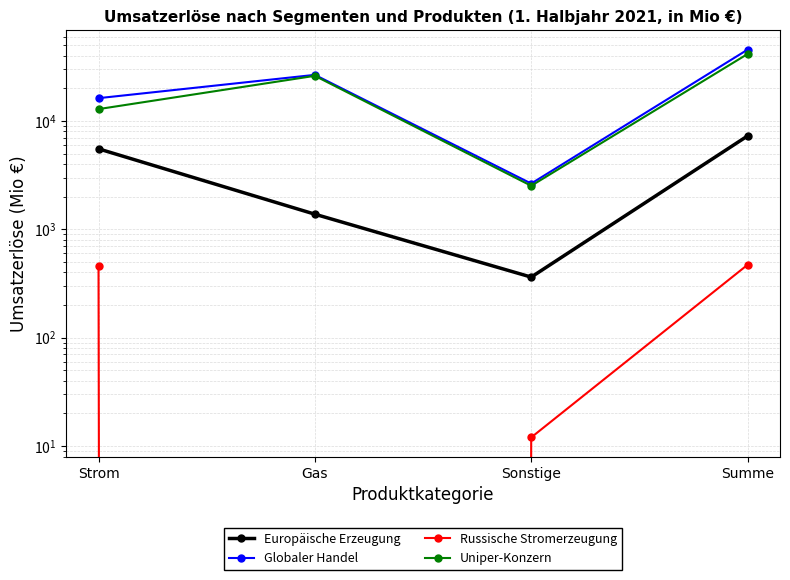

What is the approximate value of Uniper-Konzern at Strom, to the nearest 50?

12850